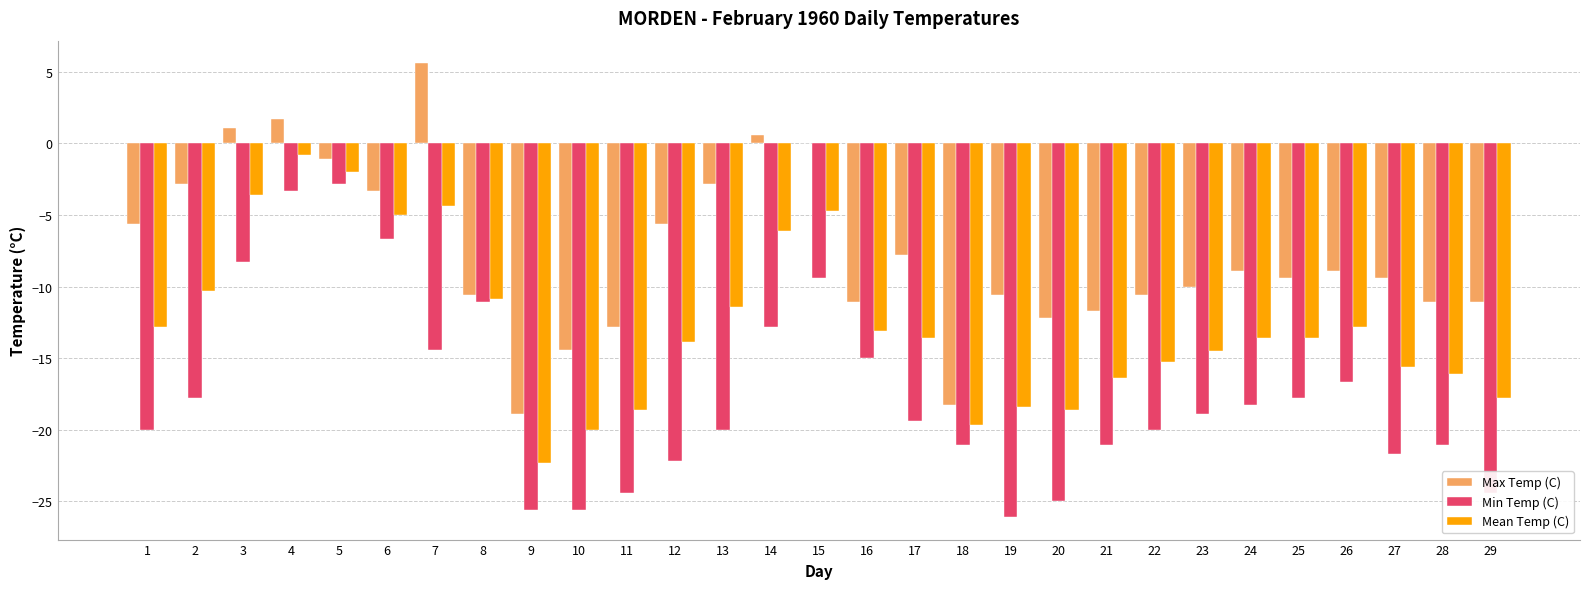

Is it true that Max Temp (C) equals -2.4 at 17?

False